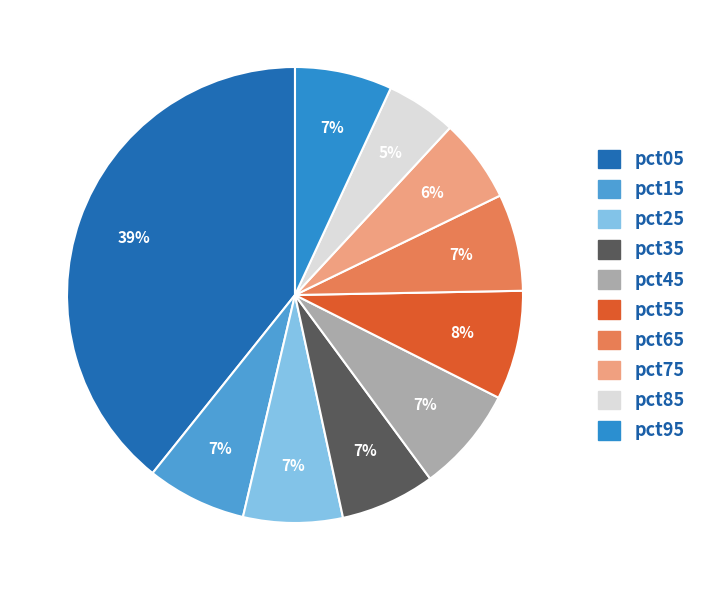

Is pct45 the majority of the pie?

No